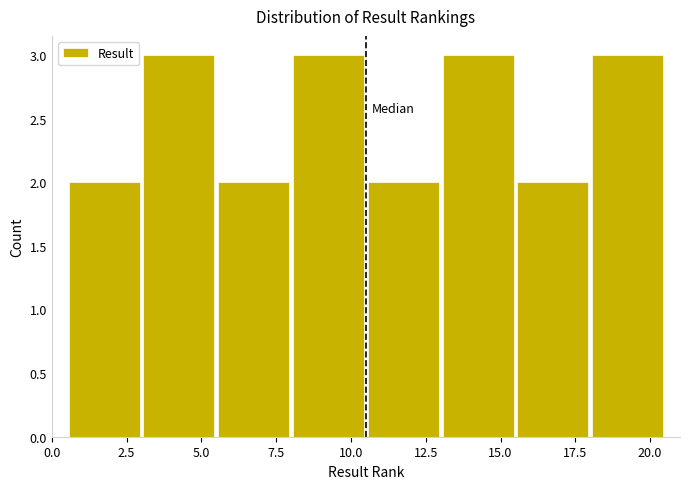

Reading left to right, transcribe this chart: for each bar, give the range it covers on the x-axis and its height. The values are not printed on the chart, so give them approximately, as read against the axis.

0.5 to 3.0: 2
3.0 to 5.5: 3
5.5 to 8.0: 2
8.0 to 10.5: 3
10.5 to 13.0: 2
13.0 to 15.5: 3
15.5 to 18.0: 2
18.0 to 20.5: 3